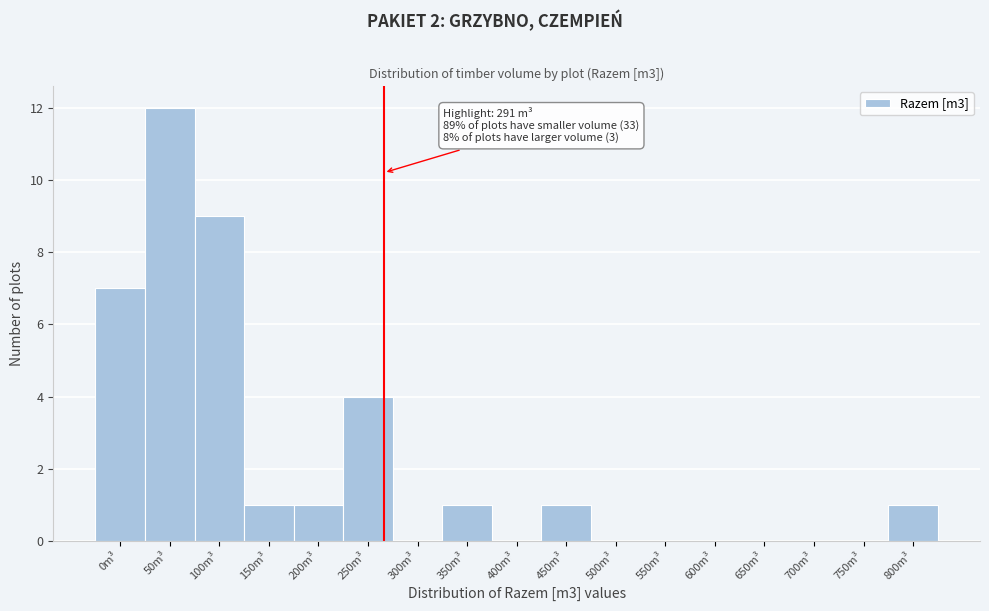

Reading left to right, extract all data points from this chart.

0m³=7	50m³=12	100m³=9	150m³=1	200m³=1	250m³=4	300m³=0	350m³=1	400m³=0	450m³=1	500m³=0	550m³=0	600m³=0	650m³=0	700m³=0	750m³=0	800m³=1